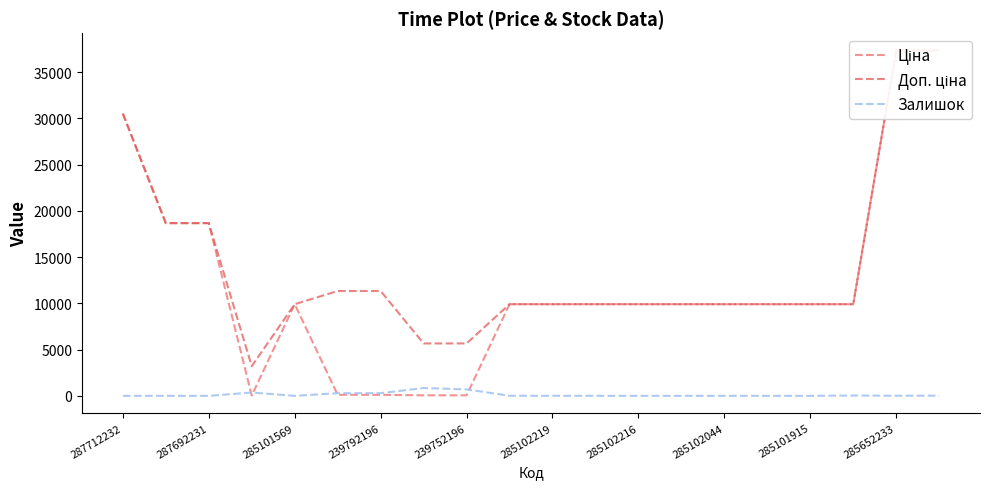

What is the greatest value displayed?

37343.0